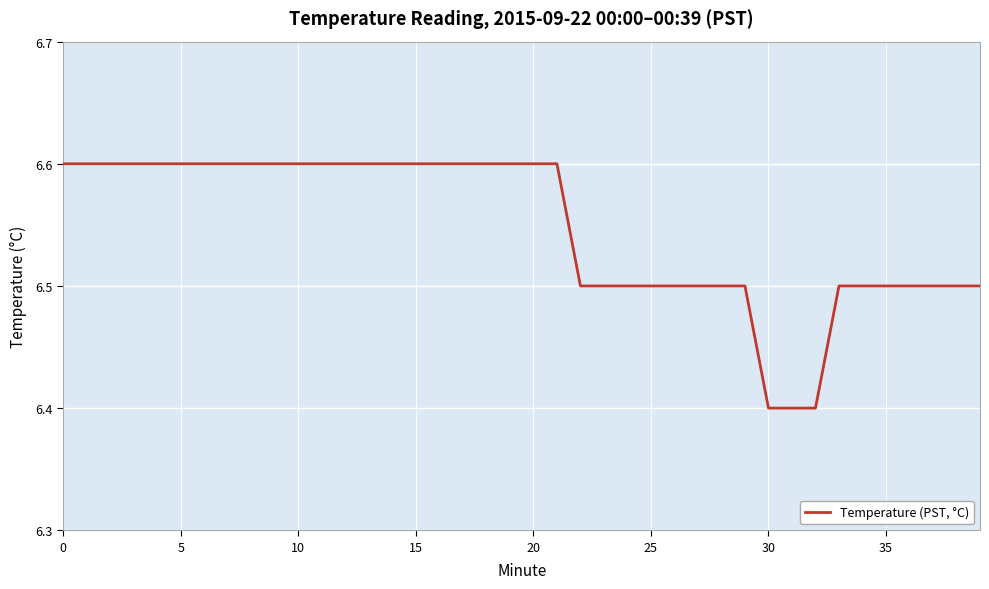

What is the maximum value shown in the chart?

6.6